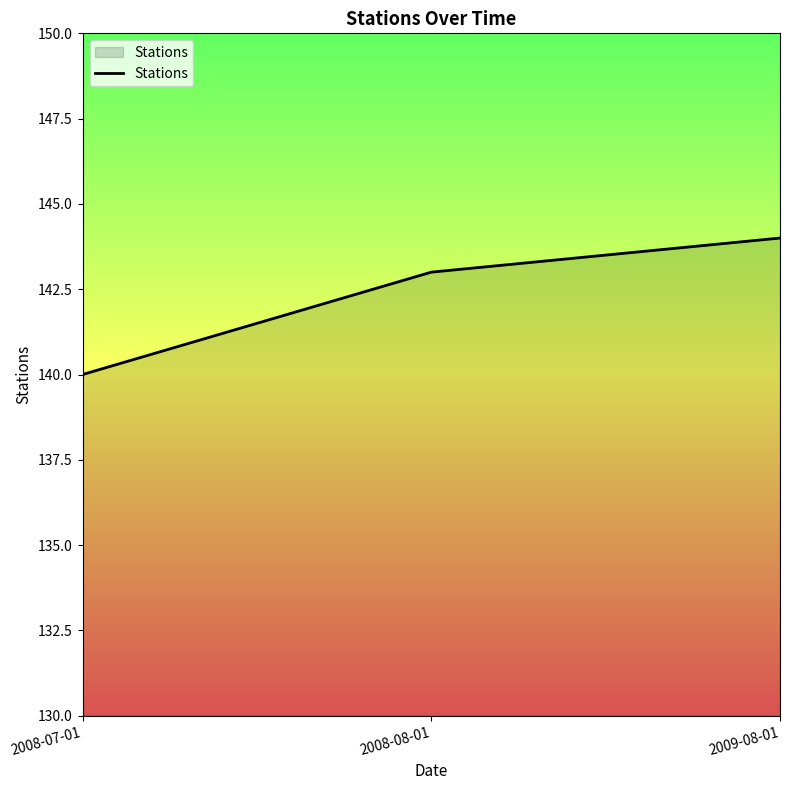

What position from the right is 2008-08-01?

2